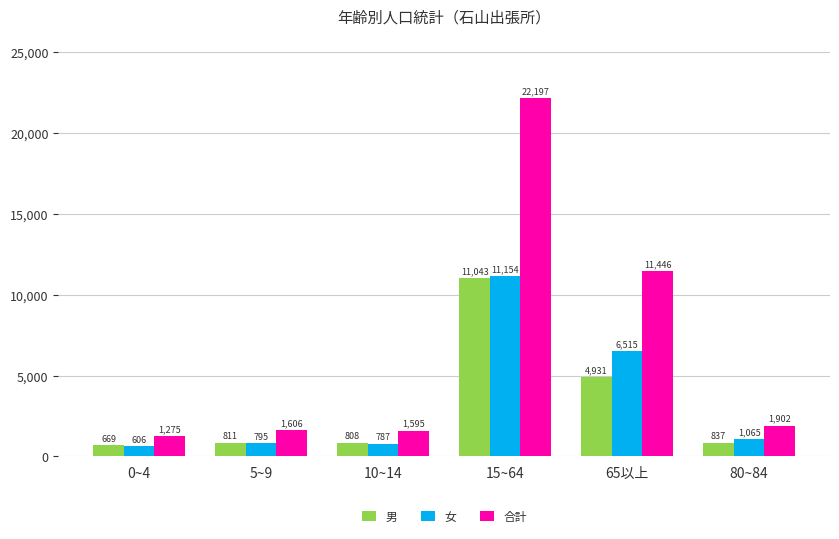

Reading left to right, transcribe all the data shown in this chart.

男: 0~4=669	5~9=811	10~14=808	15~64=11043	65以上=4931	80~84=837
女: 0~4=606	5~9=795	10~14=787	15~64=11154	65以上=6515	80~84=1065
合計: 0~4=1275	5~9=1606	10~14=1595	15~64=22197	65以上=11446	80~84=1902